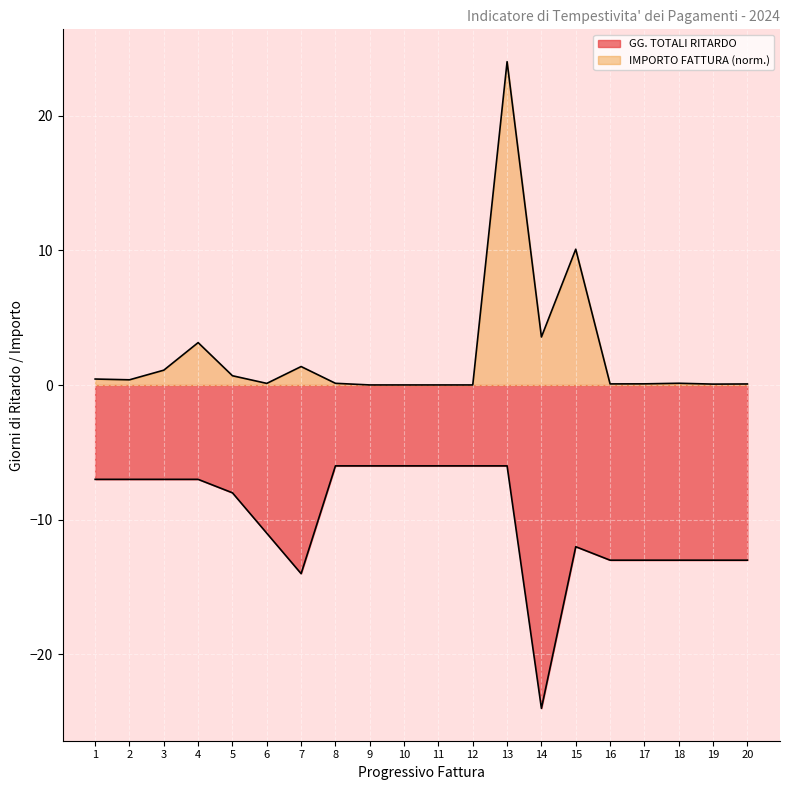

Is the value of GG. TOTALI RITARDO at 3 greater than the value of IMPORTO FATTURA at 19?

No